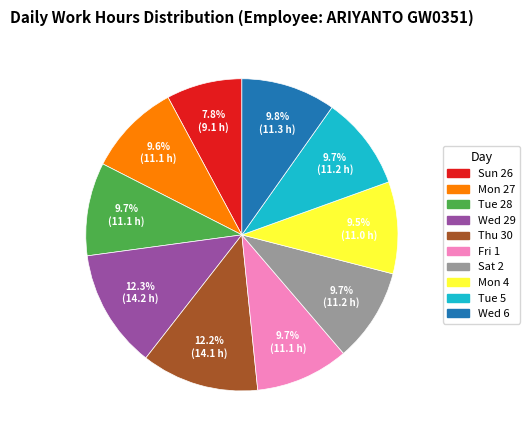

Between Mon 4 and Thu 30, which is larger?

Thu 30